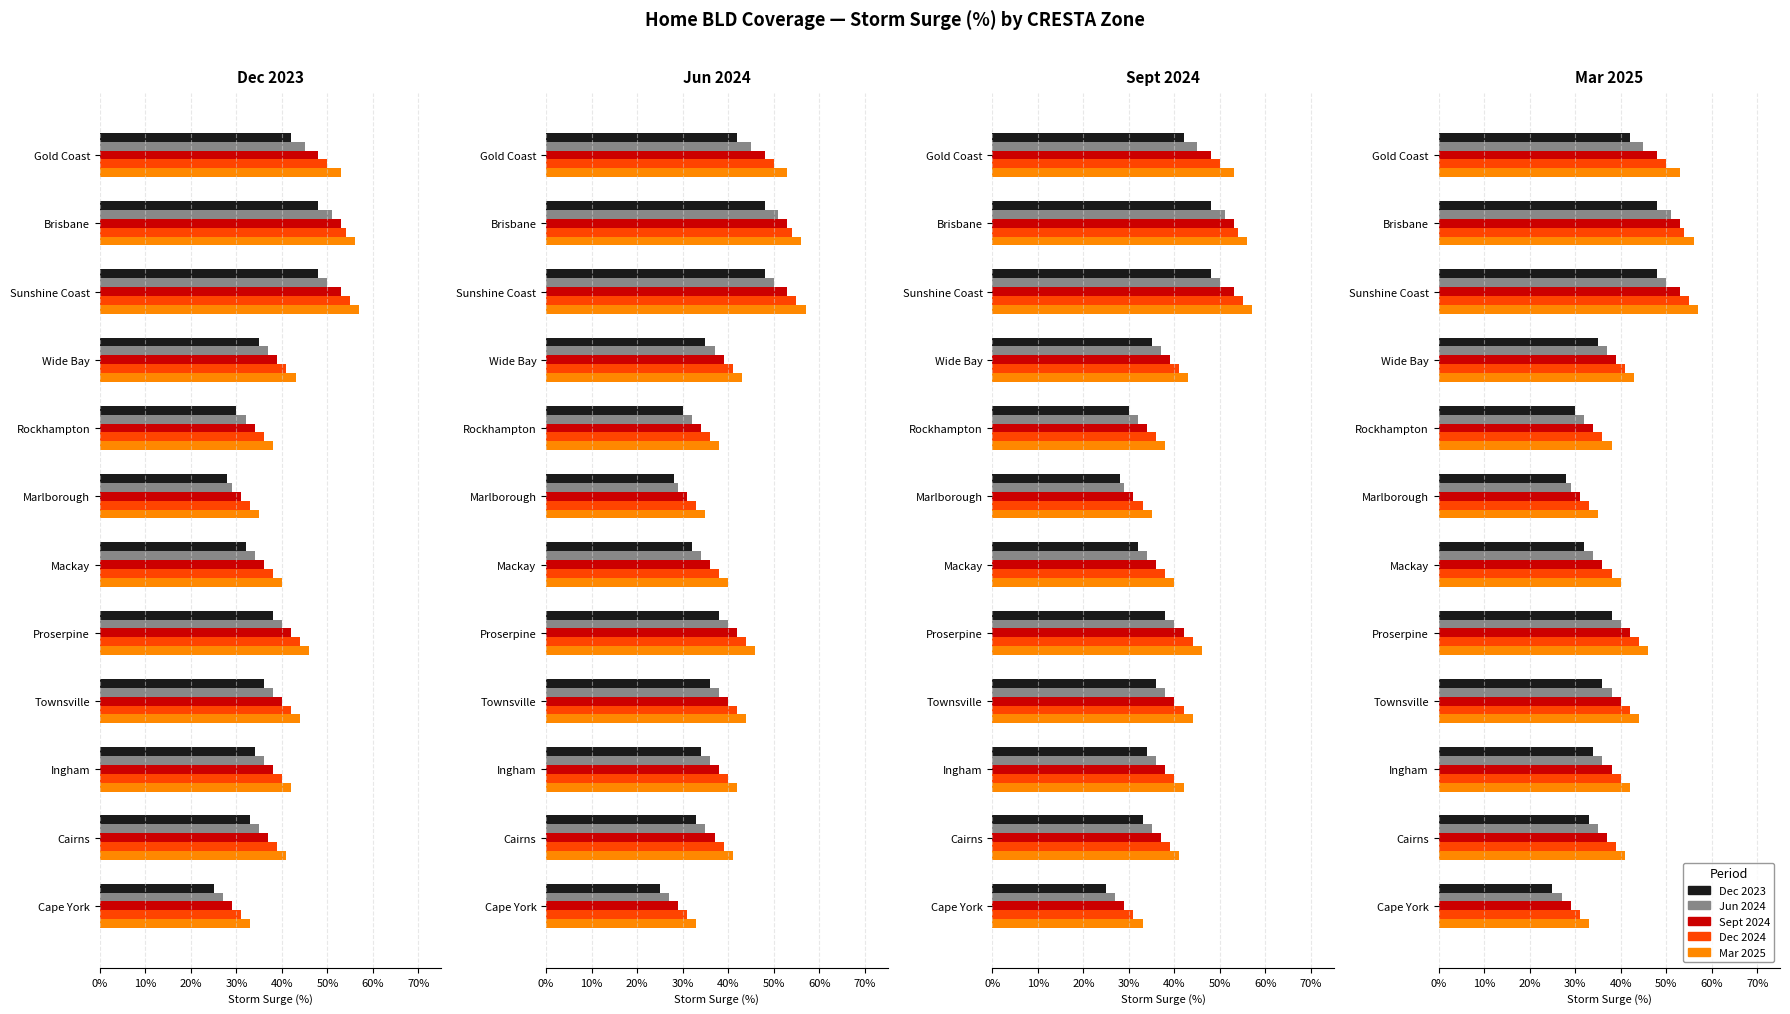

Between Wide Bay and Cairns, which is larger?

Wide Bay